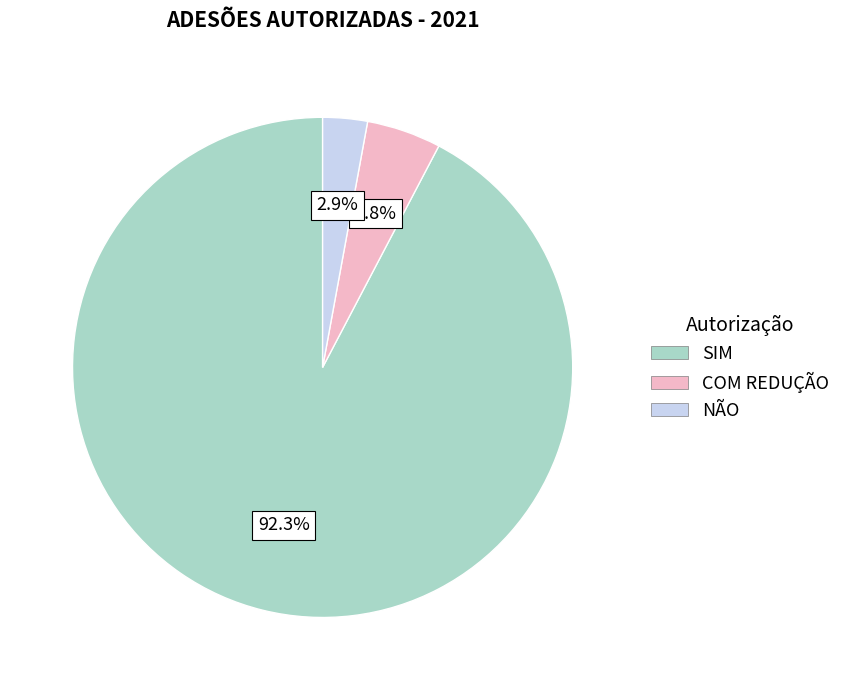

Is it true that NÃO is 11% of the pie?

False